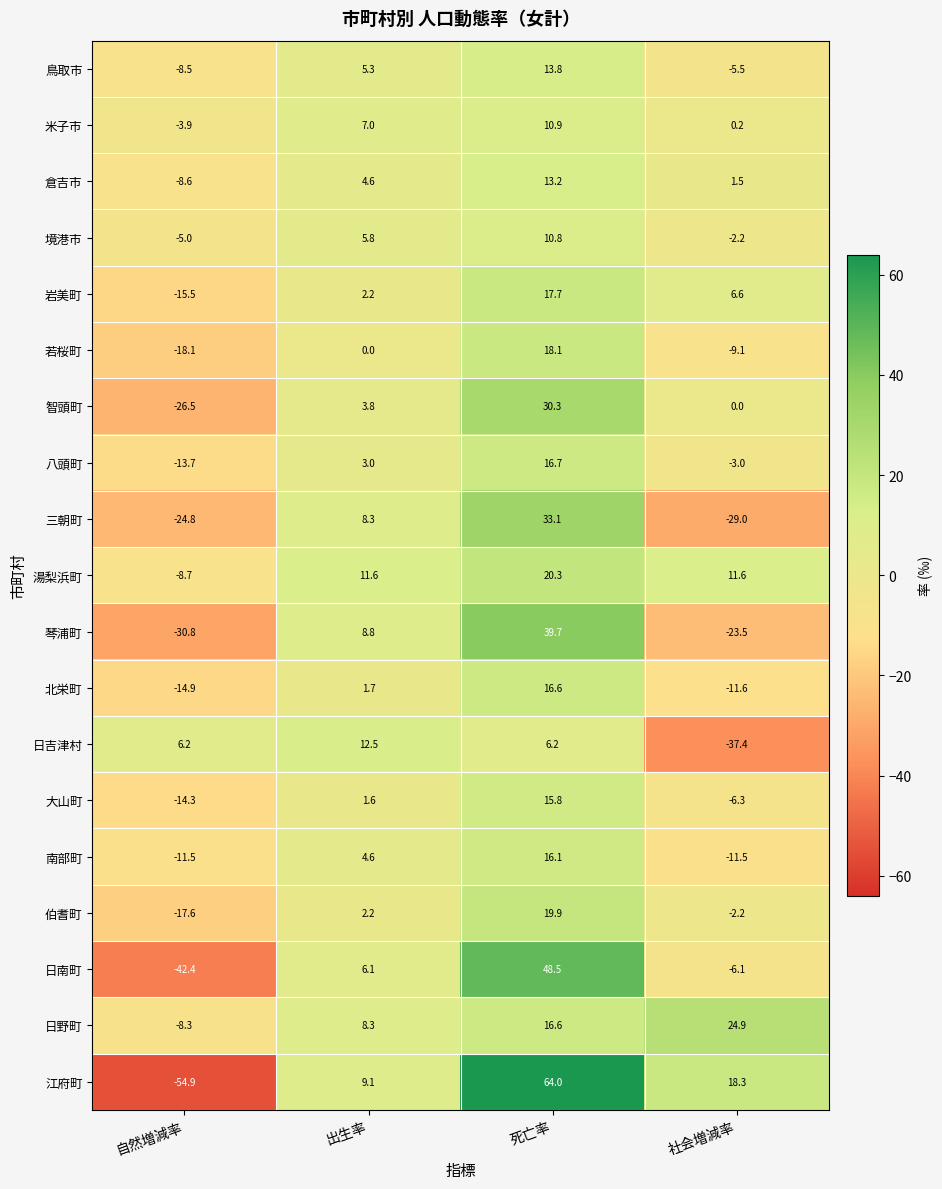

What is the difference between the maximum and minimum values in the 若桜町 series?

36.2